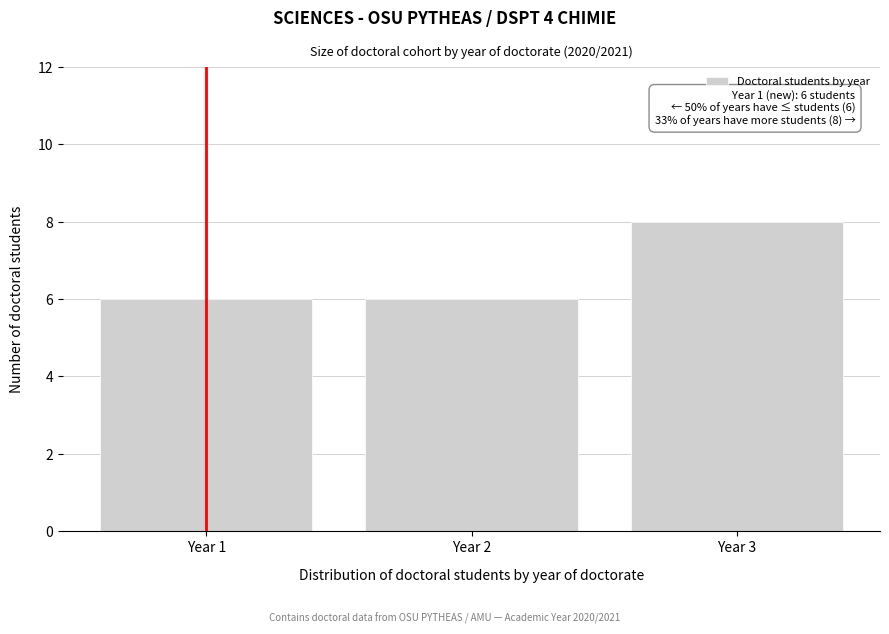

Reading left to right, list all the values displayed in this chart.

Year 1=6	Year 2=6	Year 3=8